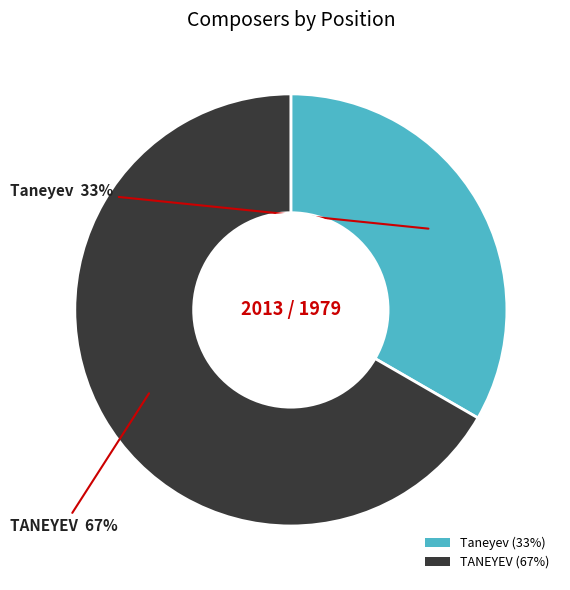

The Taneyev slice represents 33% of the pie. True or false?

True